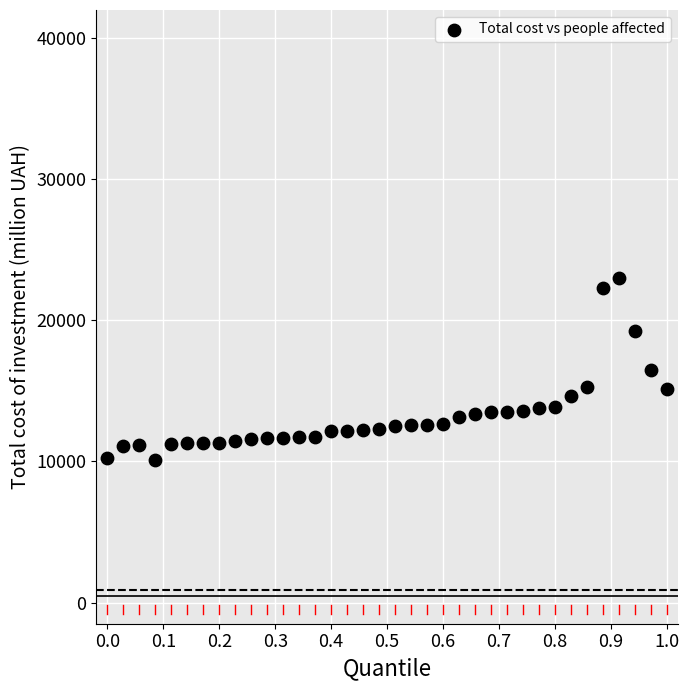

What is the range of X values (max minus min)?

1.0